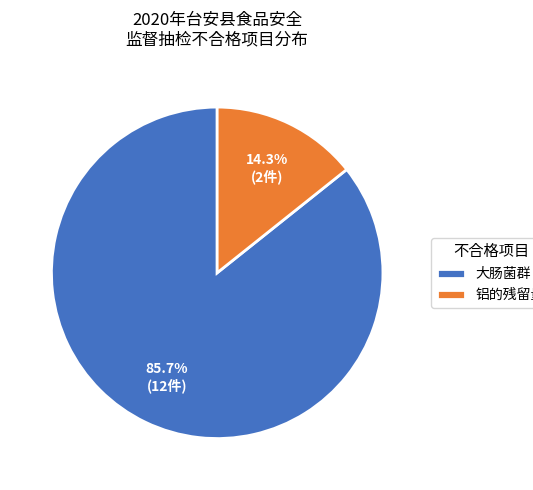

Rank the categories by value from highest to lowest.

大肠菌群, 铝的残留量